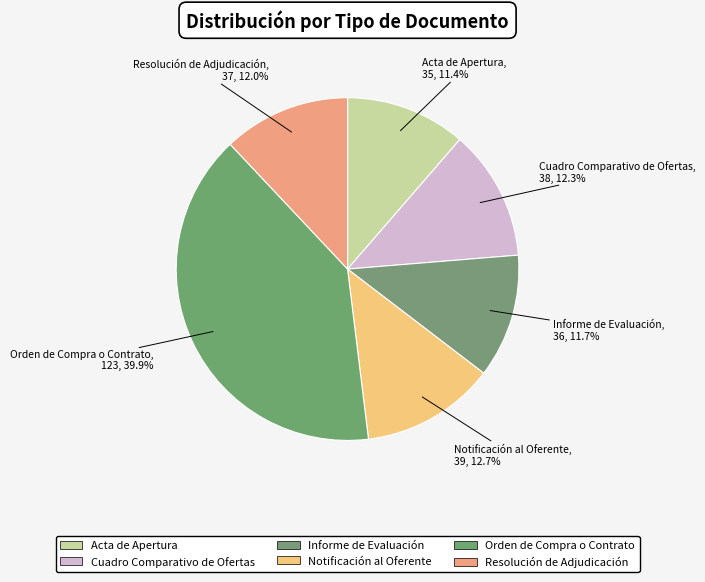

Which slice is the largest?

Orden de Compra o Contrato